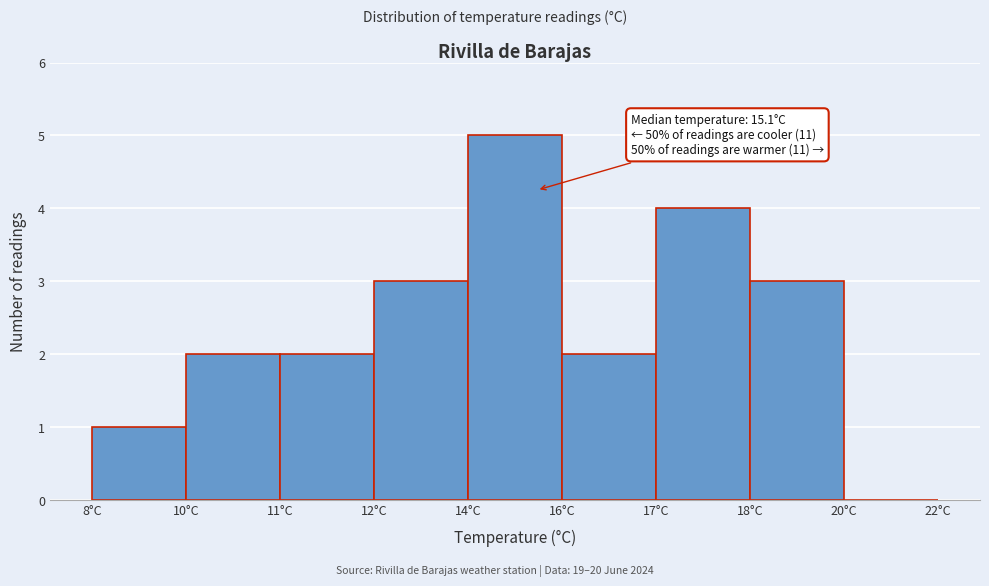

Reading left to right, transcribe all the data shown in this chart.

8°C=1	10°C=2	11°C=2	12°C=3	14°C=5	16°C=2	17°C=4	18°C=3	20°C=0